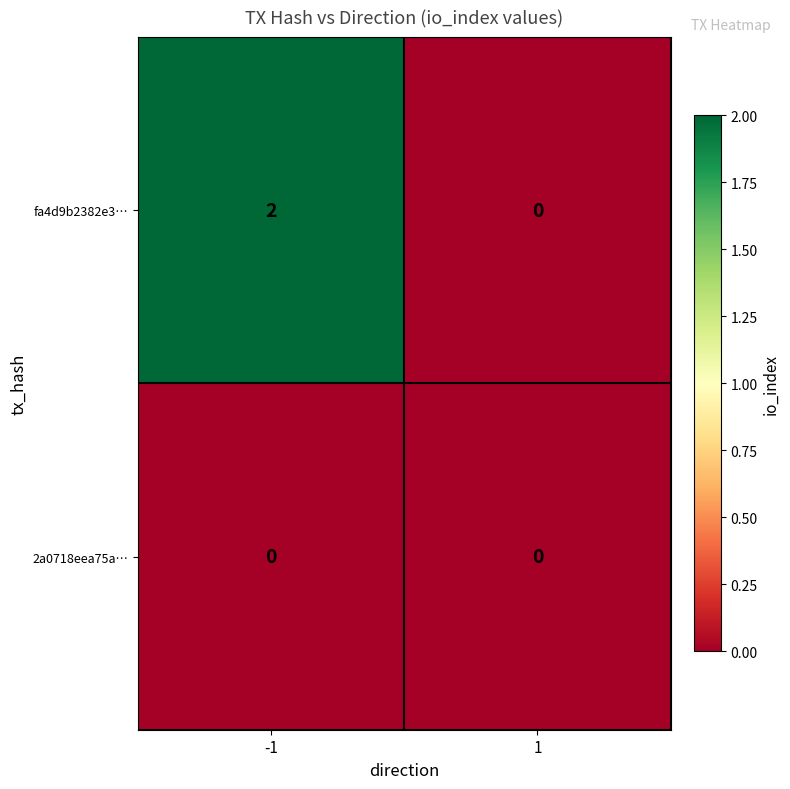

At which category is the sum across all series the highest?

-1